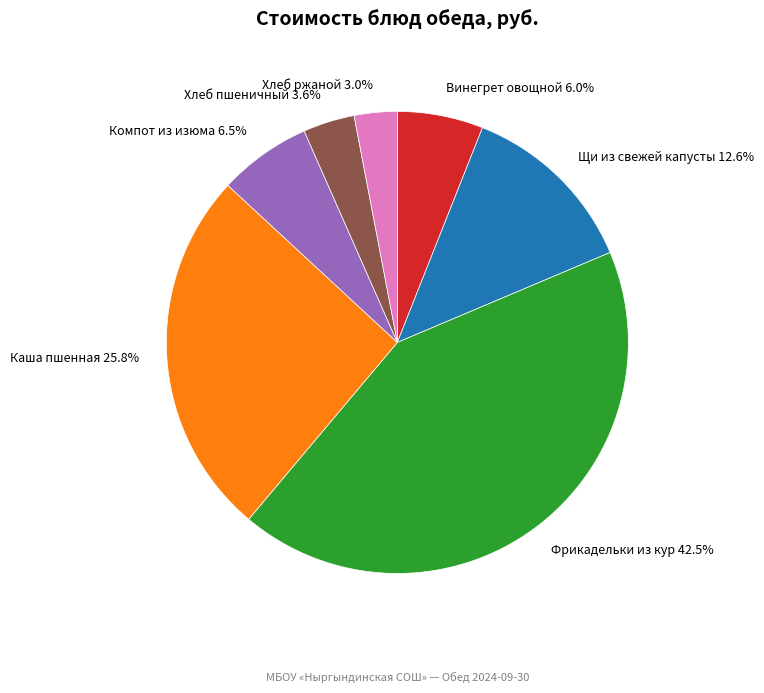

Which slice is the largest?

Фрикадельки из кур